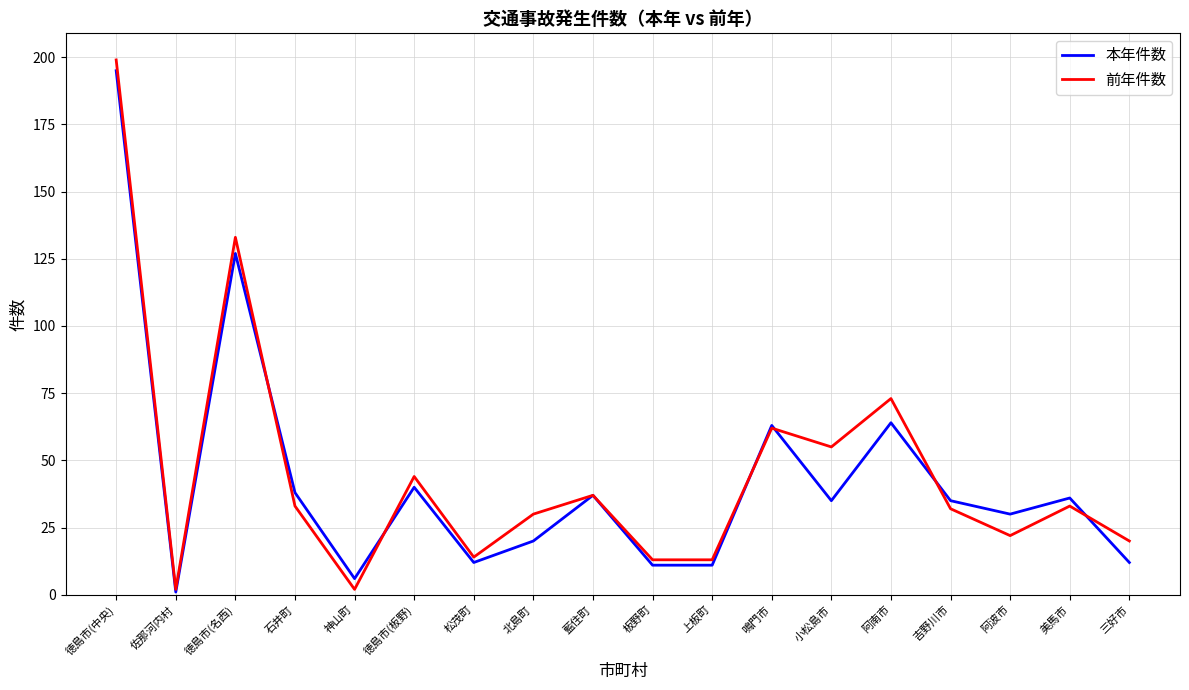

Reading right to left, list all the values displayed in this chart.

本年件数: 三好市=12	美馬市=36	阿波市=30	吉野川市=35	阿南市=64	小松島市=35	鳴門市=63	上板町=11	板野町=11	藍住町=37	北島町=20	松茂町=12	徳島市(板野)=40	神山町=6	石井町=38	徳島市(名西)=127	佐那河内村=1	徳島市(中央)=195
前年件数: 三好市=20	美馬市=33	阿波市=22	吉野川市=32	阿南市=73	小松島市=55	鳴門市=62	上板町=13	板野町=13	藍住町=37	北島町=30	松茂町=14	徳島市(板野)=44	神山町=2	石井町=33	徳島市(名西)=133	佐那河内村=2	徳島市(中央)=199